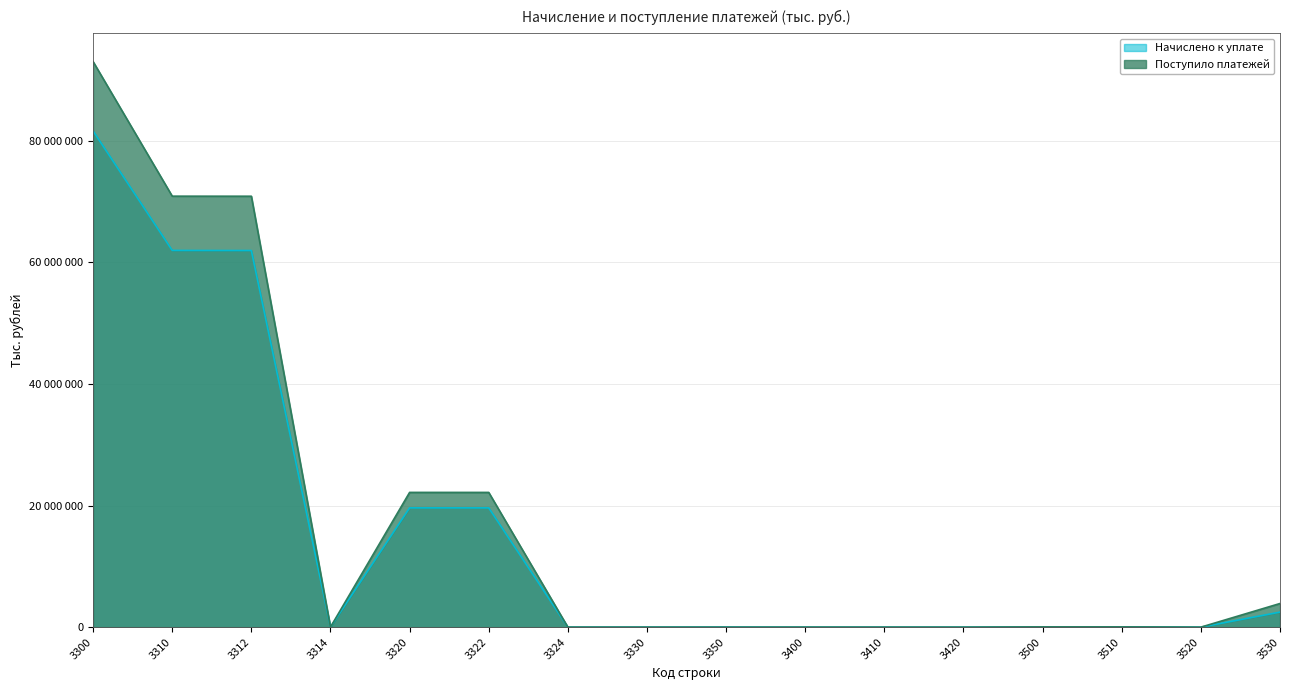

Reading left to right, what are all the values shown in this chart?

Начислено к уплате: 3300=81608511	3310=61965399	3312=61948245	3314=17154	3320=19619855	3322=19617180	3324=2675	3330=4761	3350=18496	3400=2610	3410=1643	3420=967	3500=45951	3510=45906	3520=45	3530=2474582
Поступило платежей: 3300=93026808	3310=70891000	3312=70881878	3314=9122	3320=22164614	3322=22161154	3324=3460	3330=3684	3350=0	3400=5098	3410=3739	3420=1359	3500=41895	3510=41455	3520=440	3530=3889824